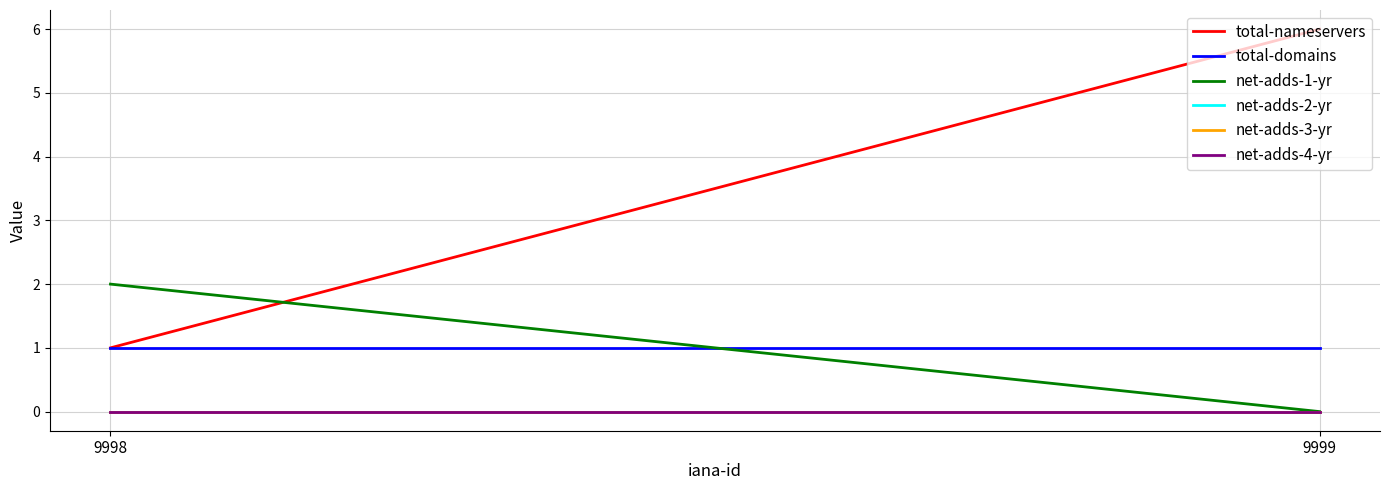

At which label is net-adds-4-yr closest to 0?

9998